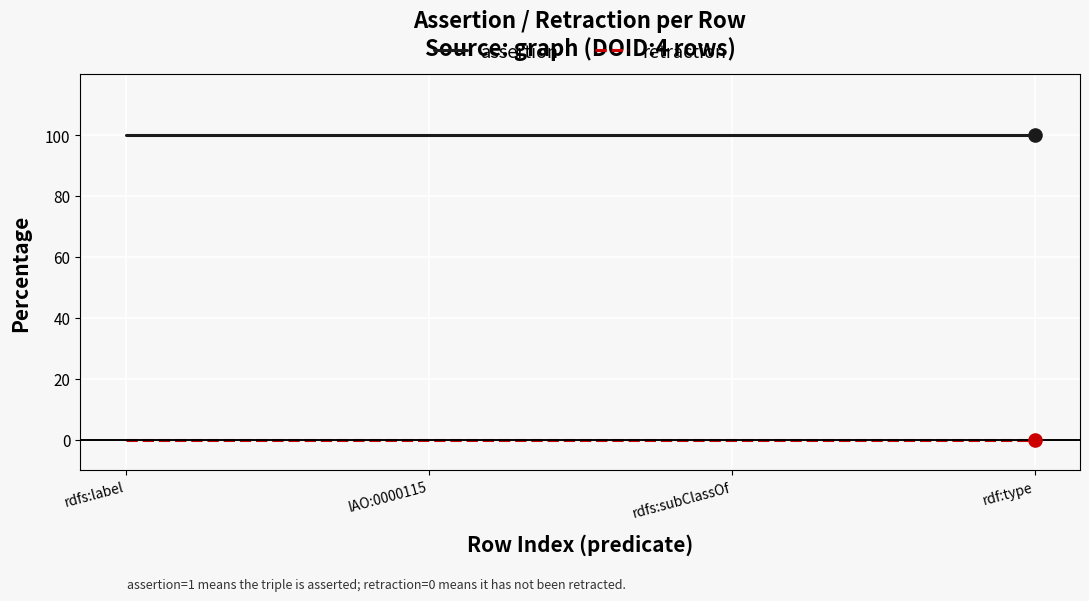

What are all the series names shown in the legend?

assertion, retraction